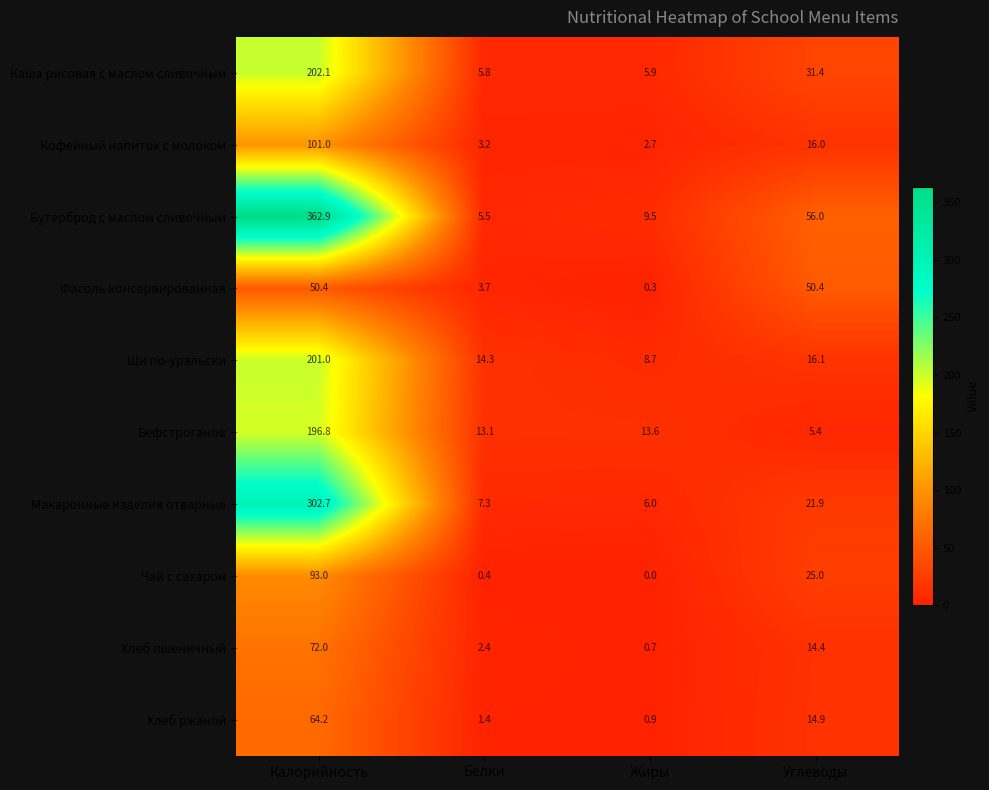

At how many categories does at least one series exceed 219?

1